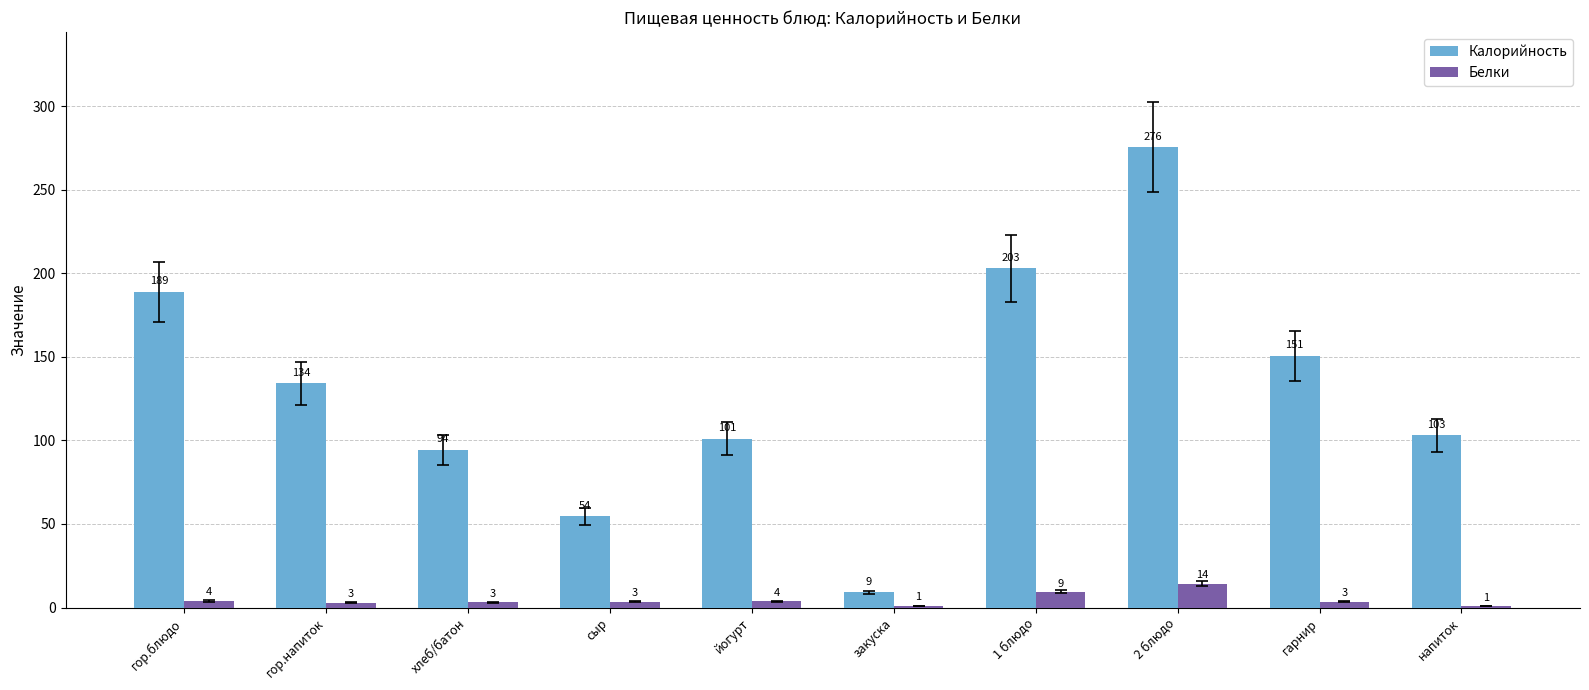

At which category is the sum across all series the highest?

2 блюдо